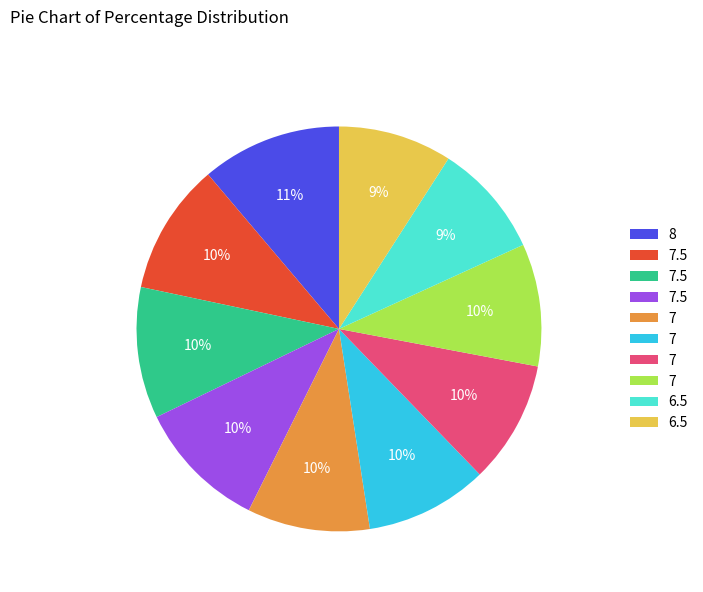

Is there any slice that represents more than half of the pie?

No